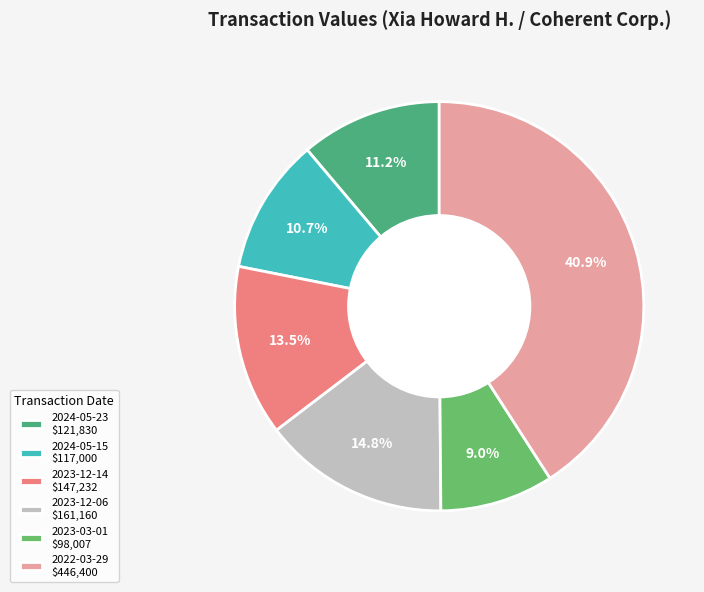

The 2022-03-29 slice represents 41% of the pie. True or false?

True